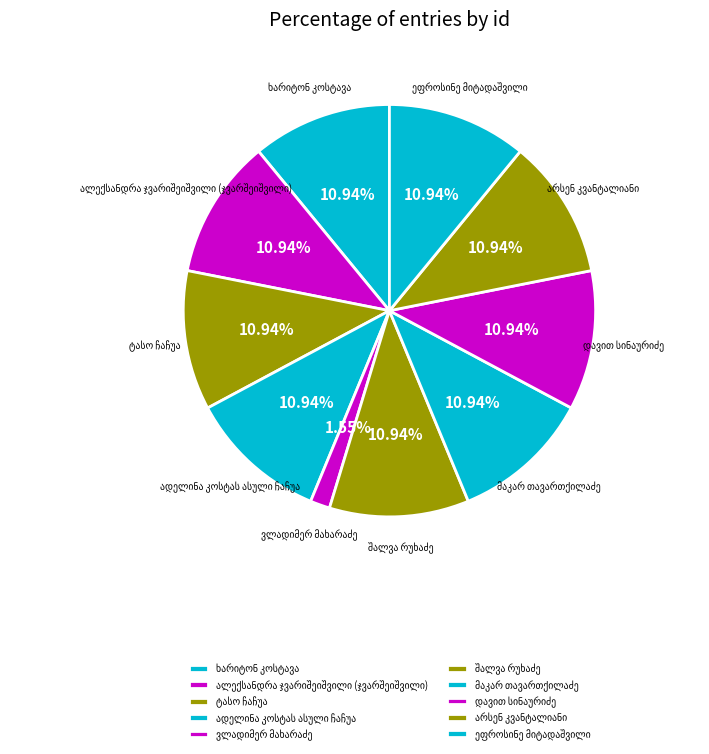

Is there any slice that represents more than half of the pie?

No